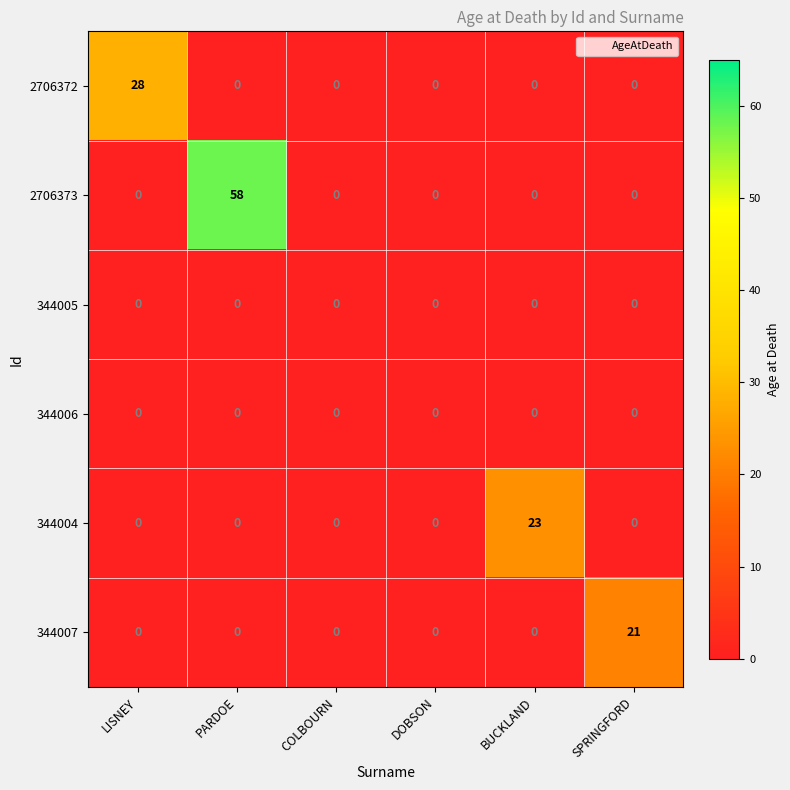

The 344004 series shows 14 at DOBSON. True or false?

False